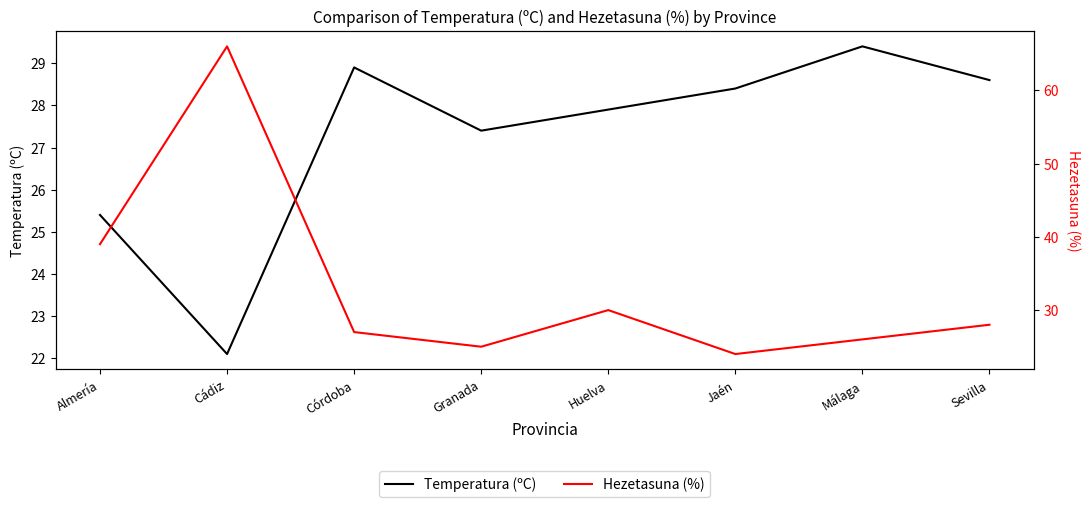

List the series in order of their peak value, highest first.

Hezetasuna (%), Temperatura (ºC)